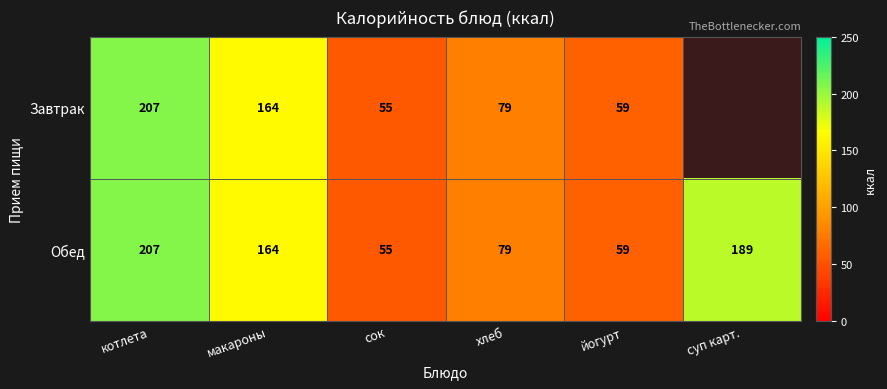

Rank the categories by Обед value from highest to lowest.

котлета, суп карт., макароны, хлеб, йогурт, сок